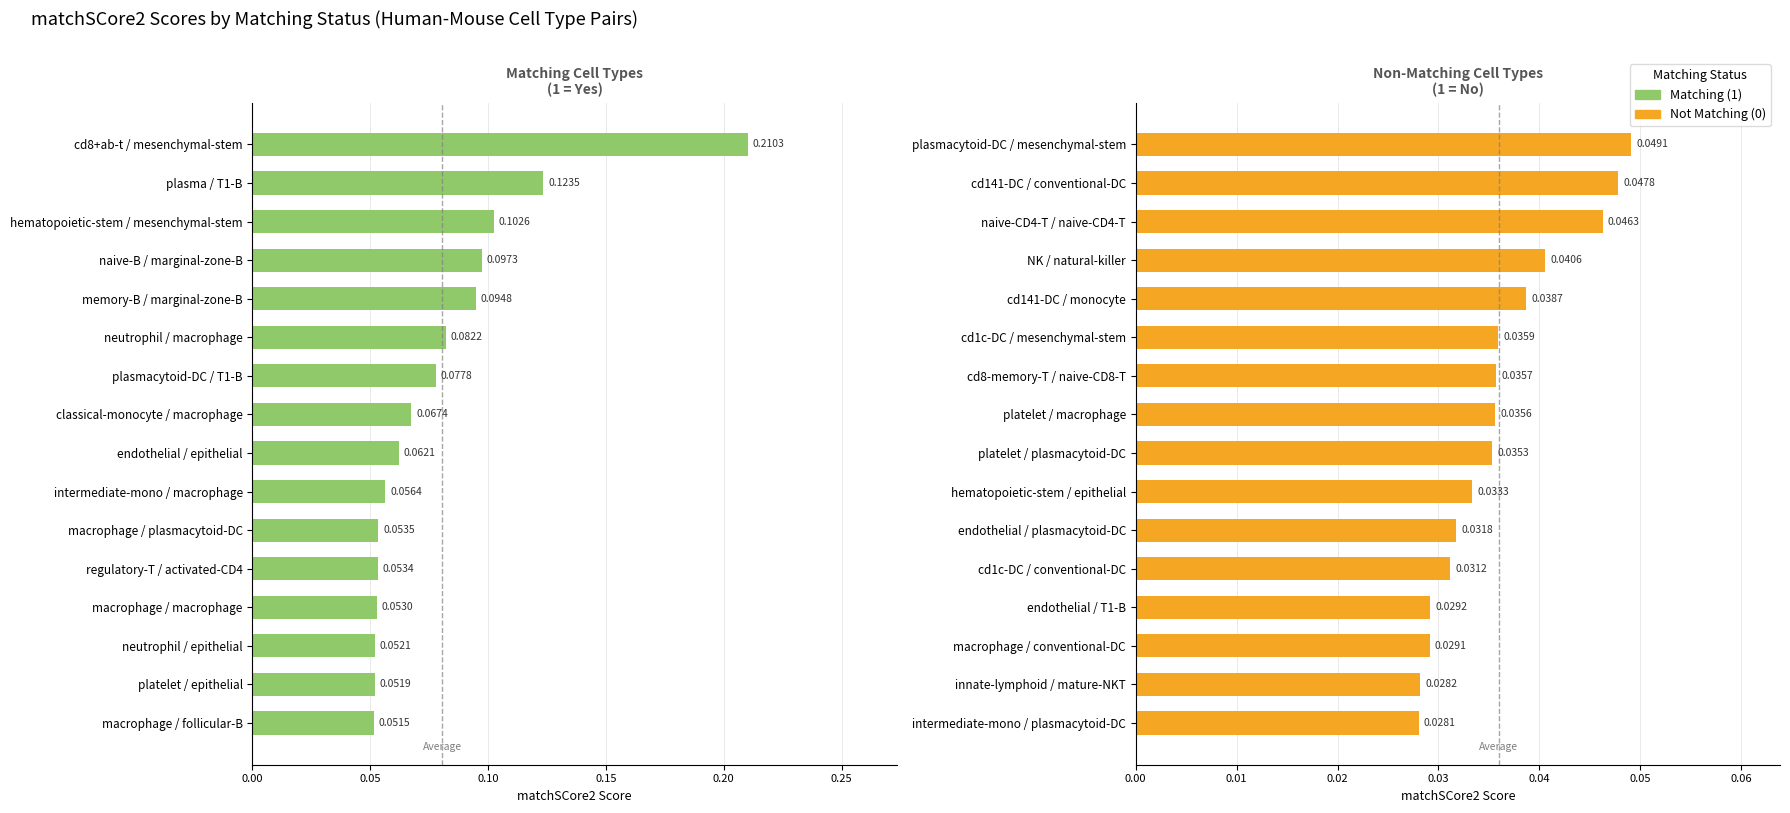

Reading left to right, what are all the values shown in this chart?

Matching (1): 0.2	0.1	0.1	0.1	0.1	0.1	0.1	0.1	0.1	0.1	0.1	0.1	0.1	0.1	0.1	0.1
Not Matching (0): 0.0	0.0	0.0	0.0	0.0	0.0	0.0	0.0	0.0	0.0	0.0	0.0	0.0	0.0	0.0	0.0